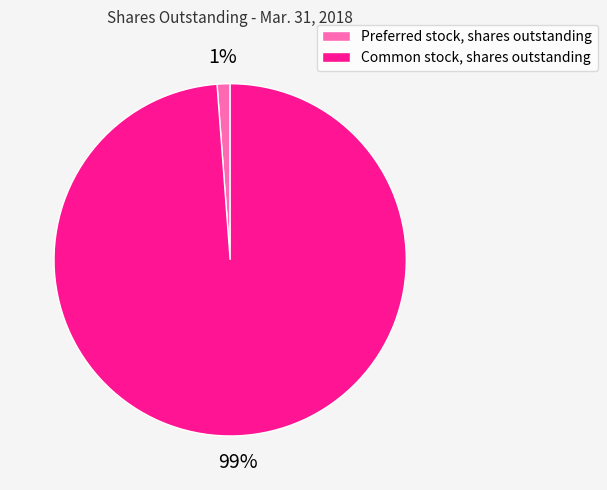

Do Common stock, shares outstanding and Preferred stock, shares outstanding together represent more than half of the pie?

Yes